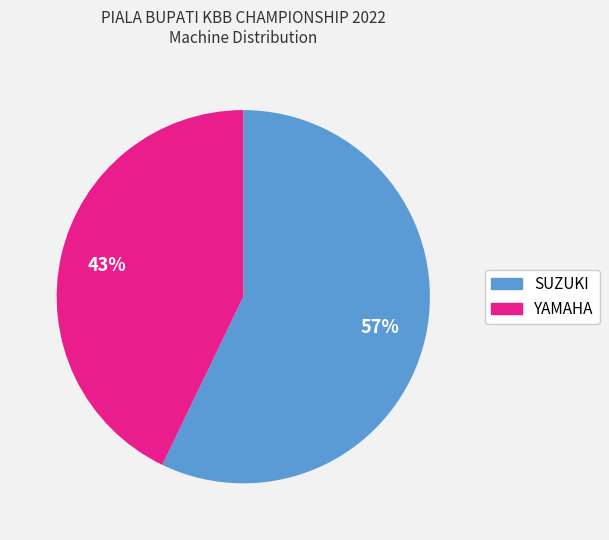

Do YAMAHA and SUZUKI together represent more than half of the pie?

Yes